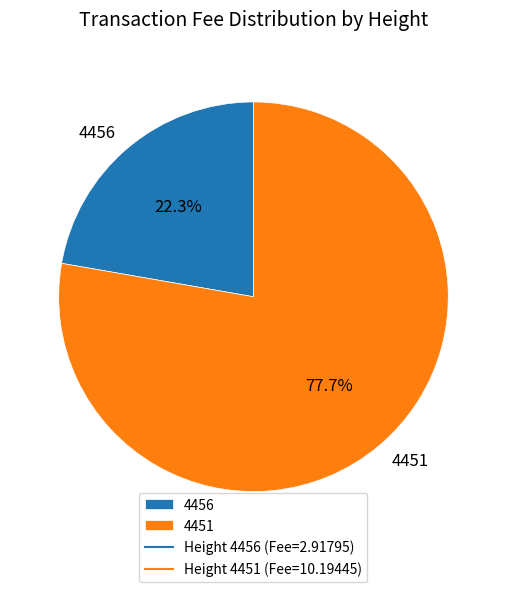

Is the sum of 4451 and 4456 greater than half?

Yes